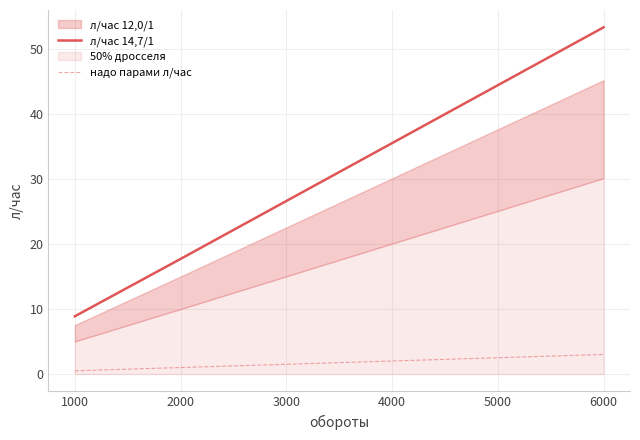

What is the sum of the надо парами л/час values at 1000 and 4000?

2.5